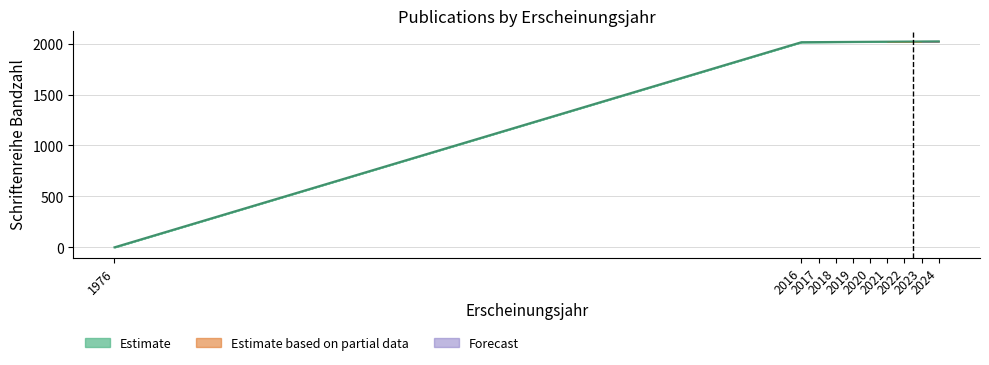

Does the chart display data point markers on the line(s)?

No